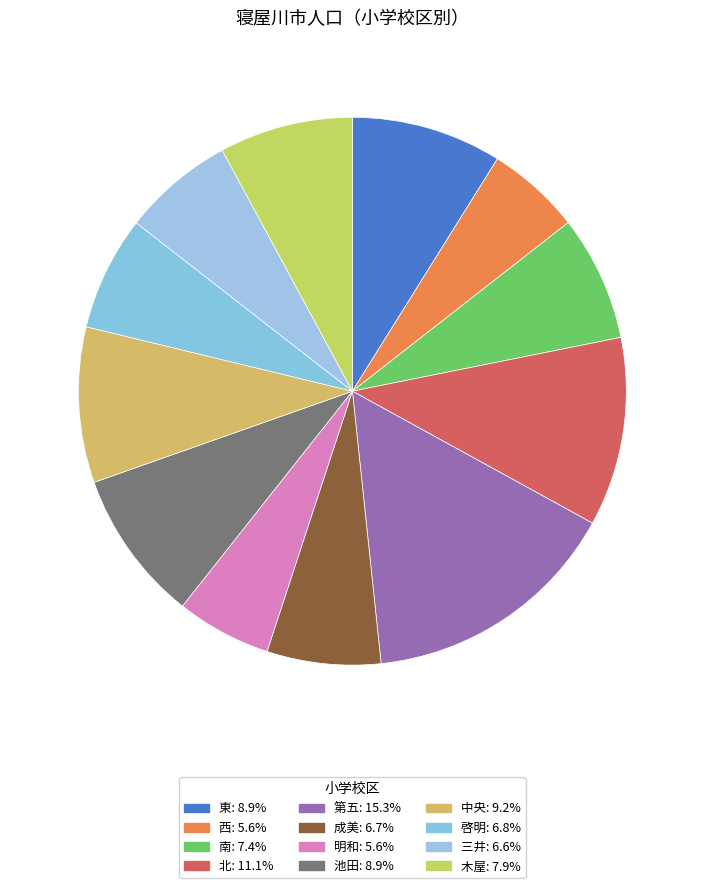

Between 西 and 木屋, which is larger?

木屋